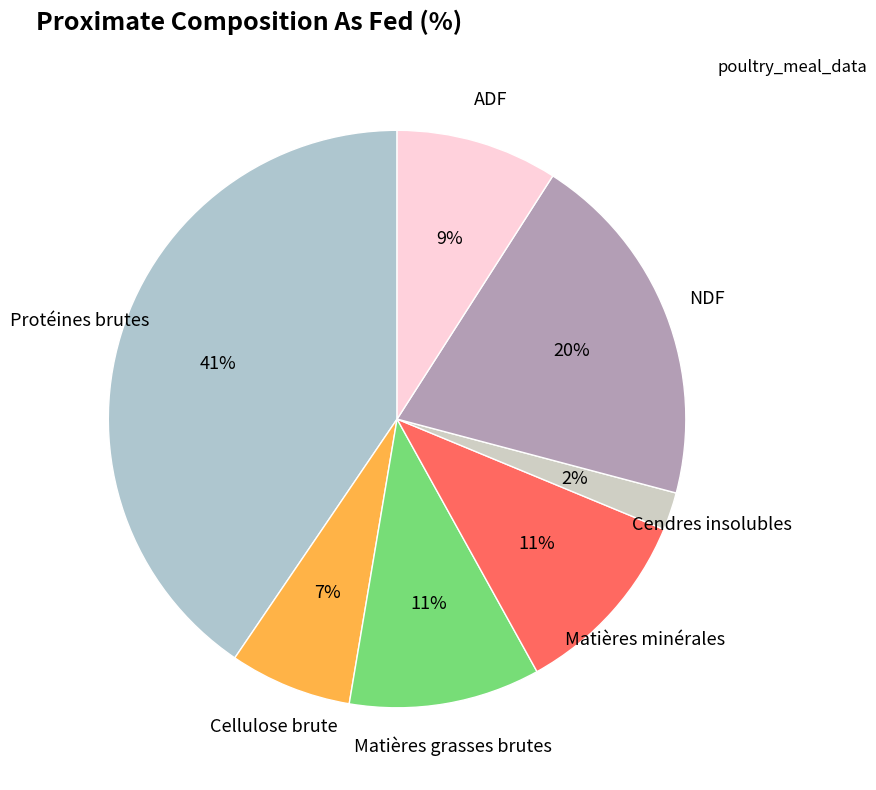

To the nearest percent, what is the difference between the largest and smallest slice percentages?

38%